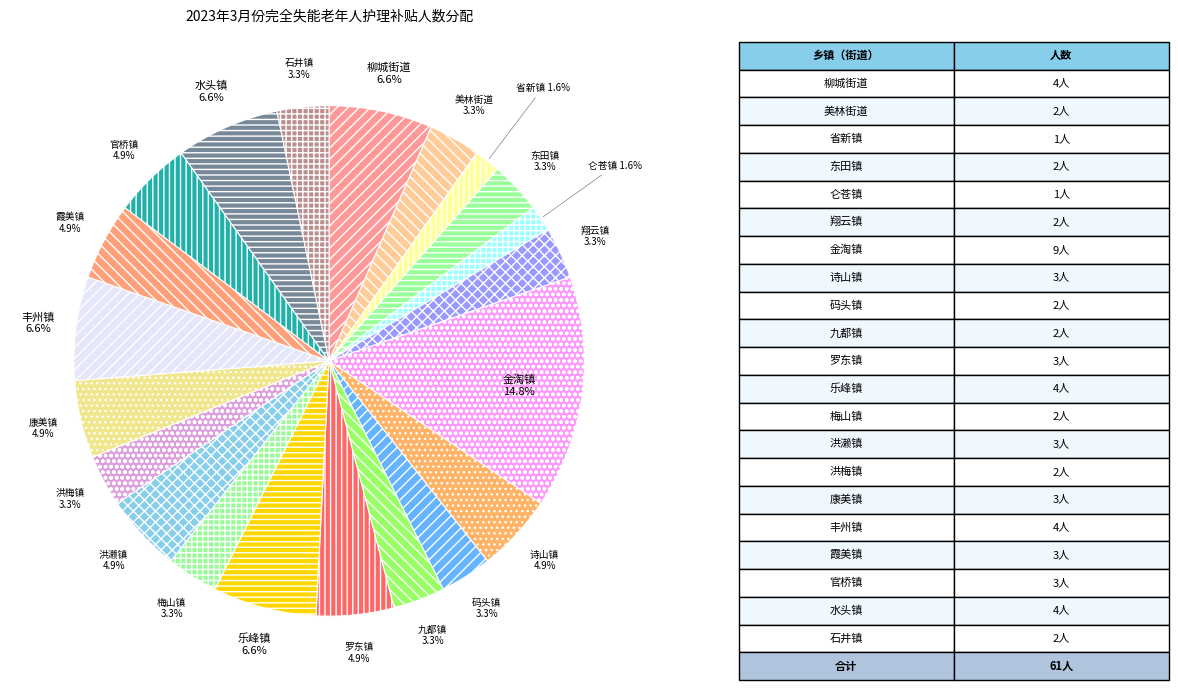

To the nearest percent, what percentage of the pie is 洪梅镇?

3%